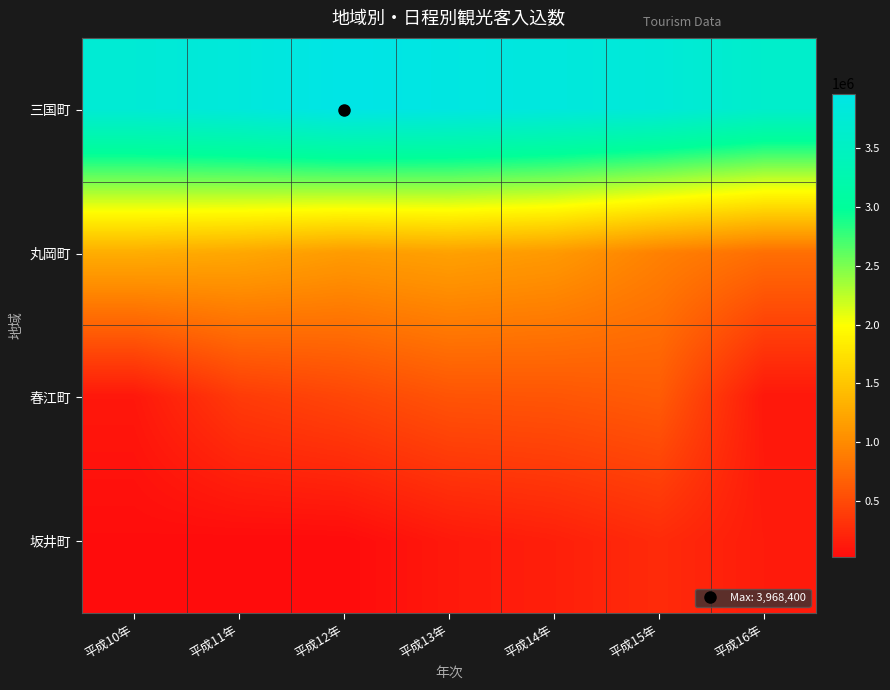

Reading right to left, transcribe all the data shown in this chart.

三国町: 平成16年=3624000	平成15年=3790000	平成14年=3852300	平成13年=3912500	平成12年=3968400	平成11年=3829500	平成10年=3751300
丸岡町: 平成16年=785000	平成15年=922700	平成14年=1122700	平成13年=1187100	平成12年=1139000	平成11年=1242900	平成10年=1294700
春江町: 平成16年=111000	平成15年=636900	平成14年=589800	平成13年=575500	平成12年=470300	平成11年=383100	平成10年=111000
坂井町: 平成16年=140000	平成15年=257800	平成14年=170200	平成13年=120500	平成12年=17000	平成11年=17000	平成10年=28000